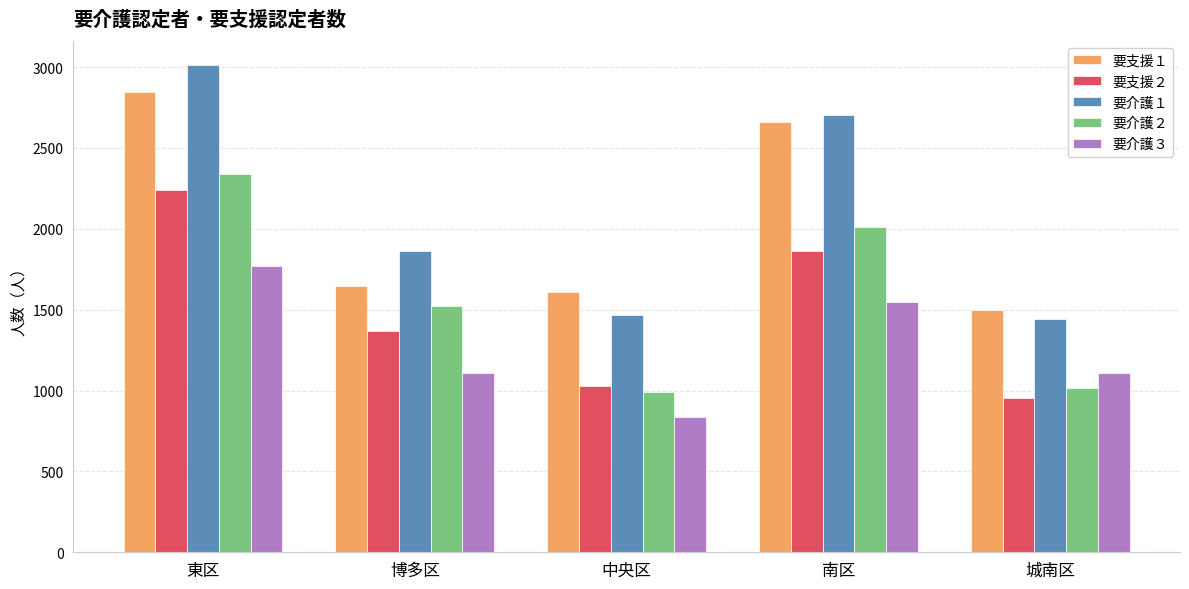

Which series has the largest range (max minus min)?

要介護１